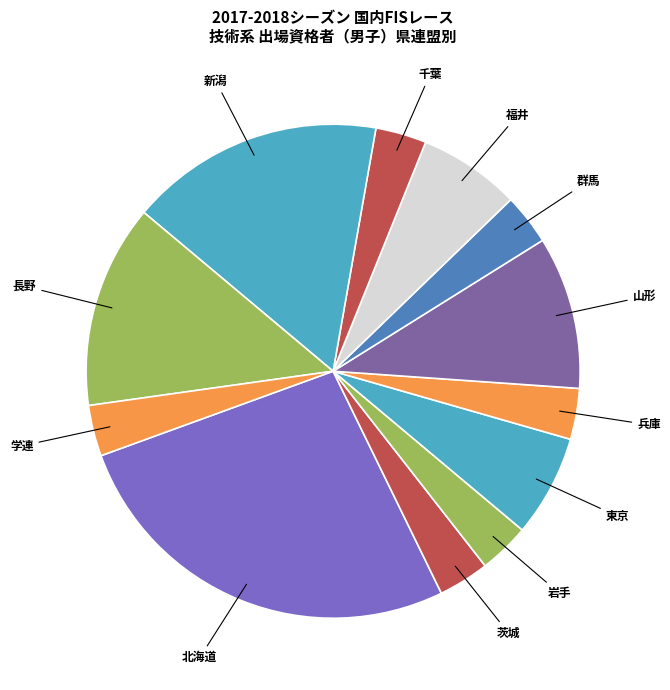

Is the sum of 山形 and 茨城 greater than half?

No